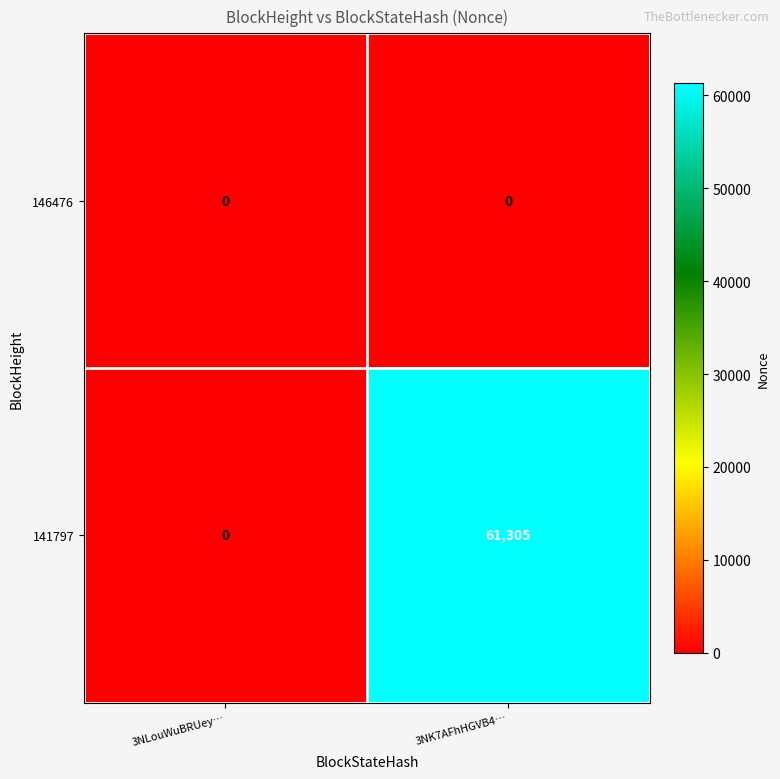

How many data points does each series have?

2